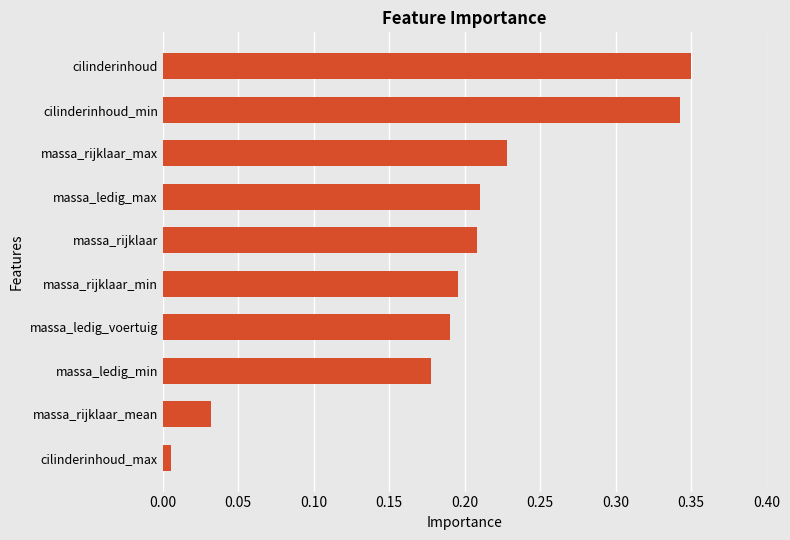

Which label corresponds to the smallest value in the chart?

cilinderinhoud_max